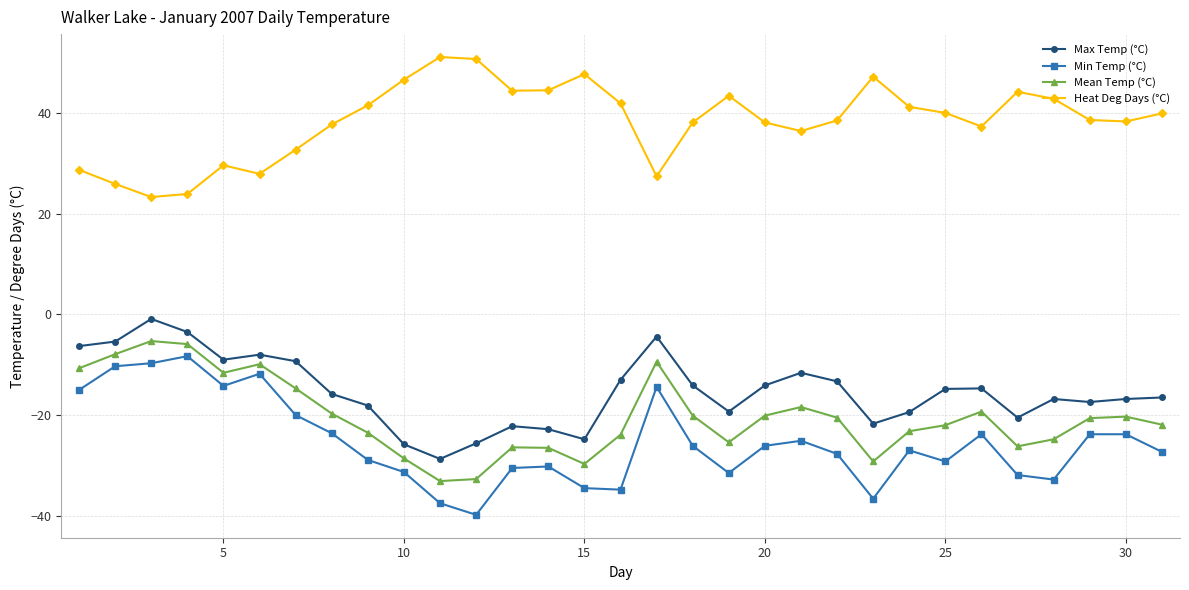

At how many categories does at least one series exceed 7?

31